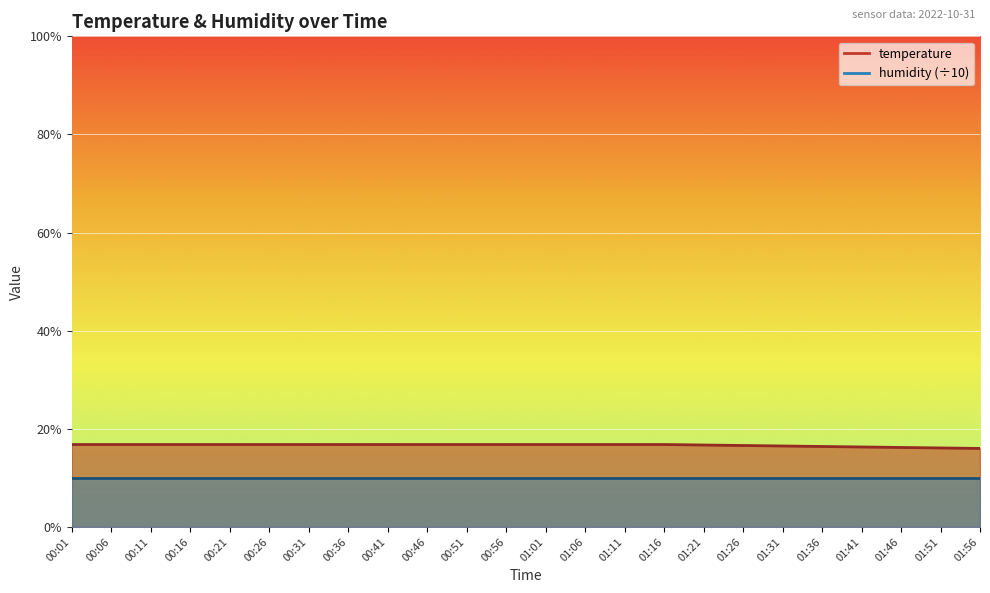

Which label corresponds to the smallest value in the chart?

01:56